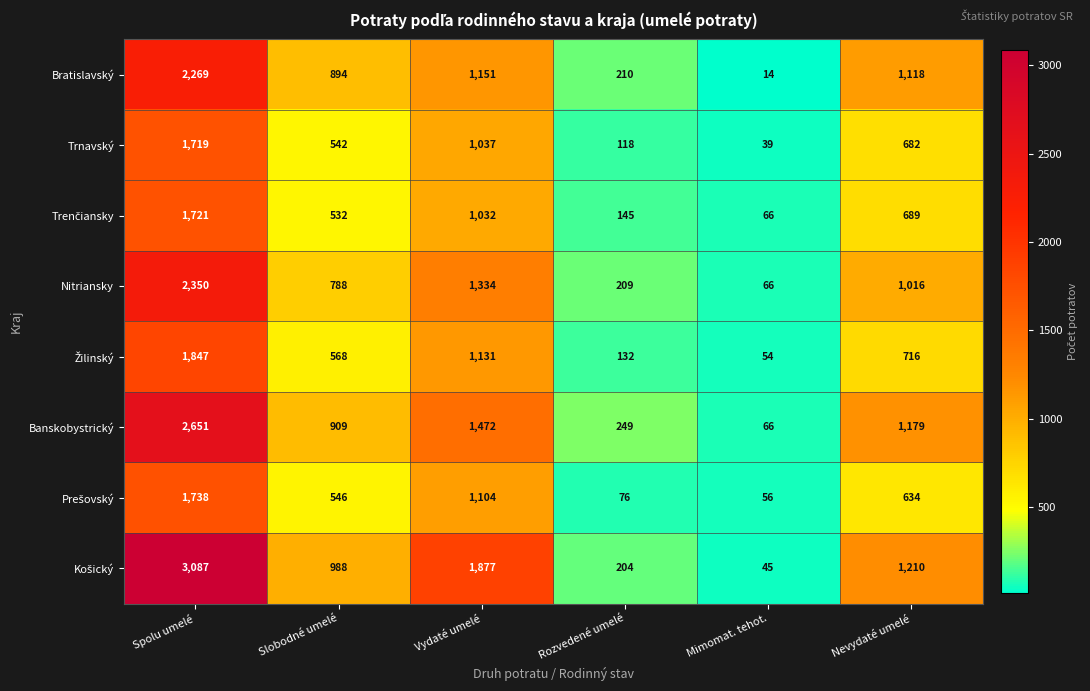

The value of Trnavský at Mimomat. tehot. is 54. True or false?

False